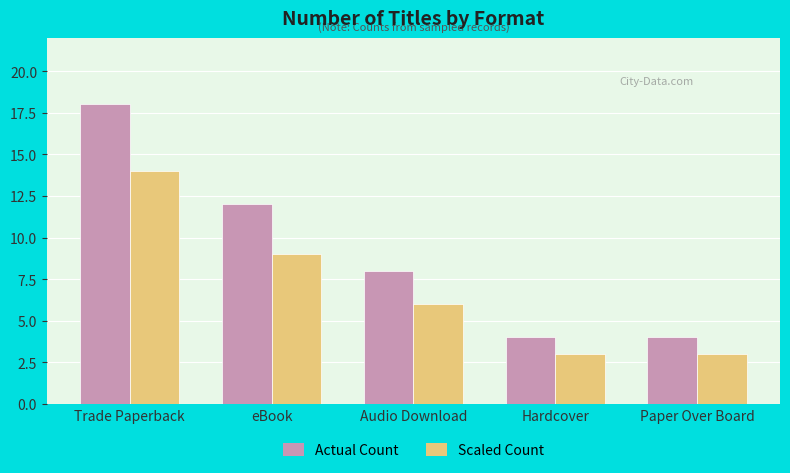

List the series in order of their overall mean, highest first.

Actual Count, Scaled Count